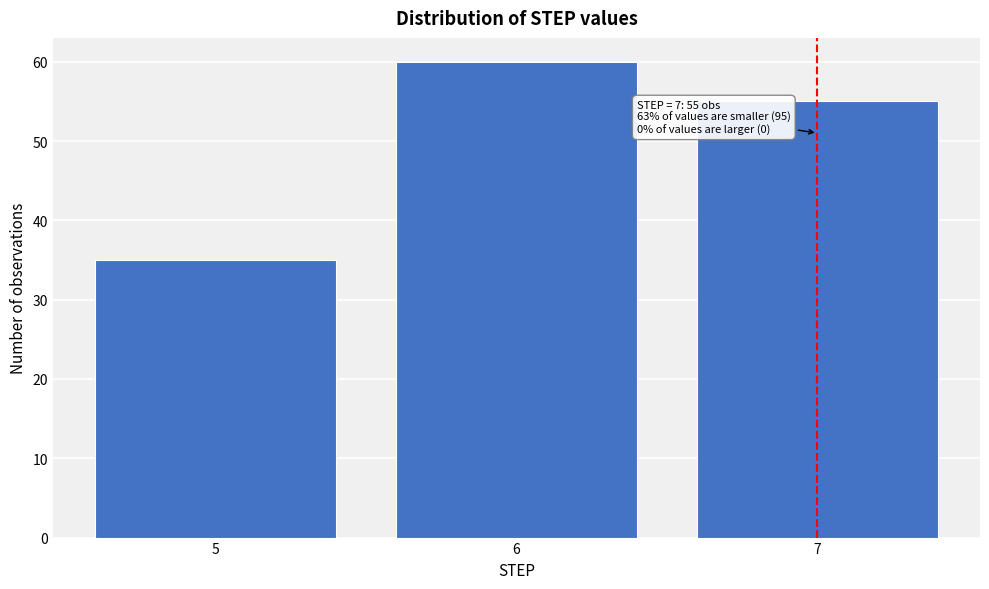

Reading left to right, list all the values displayed in this chart.

5=35	6=60	7=55